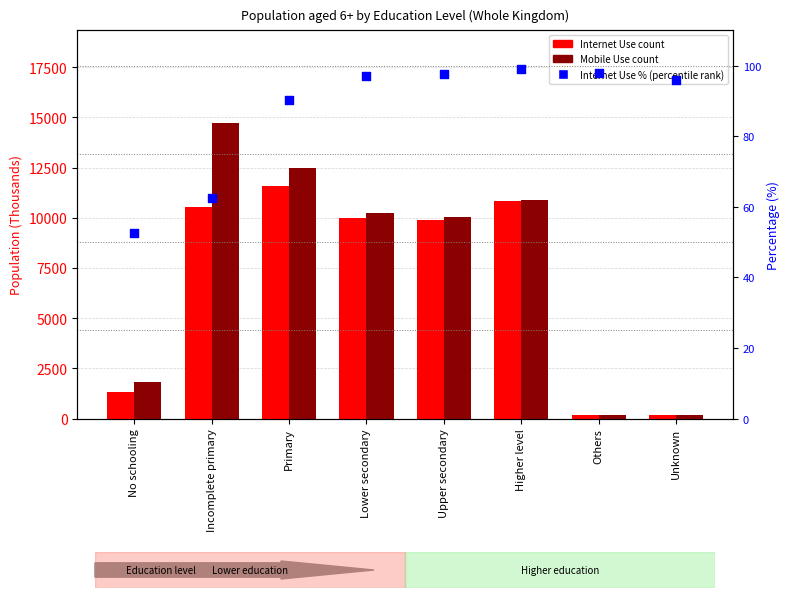

Is the value of Percentile rank (Internet Use %) at Incomplete primary greater than the value of Internet Use count at No schooling?

No